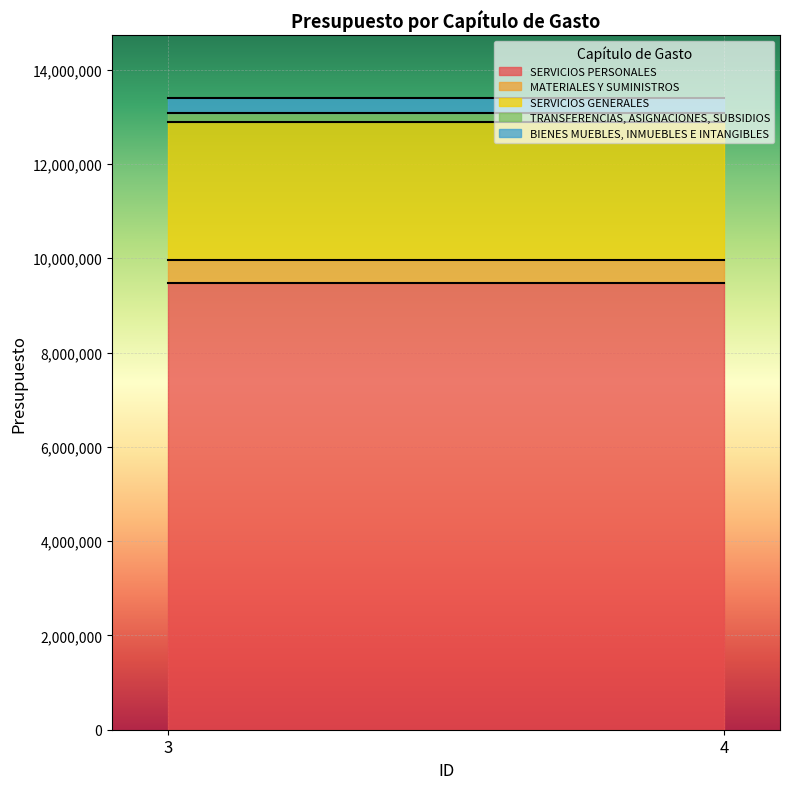

What is the value of the BIENES MUEBLES, INMUEBLES E INTANGIBLES point at the 1st from the left?

309000